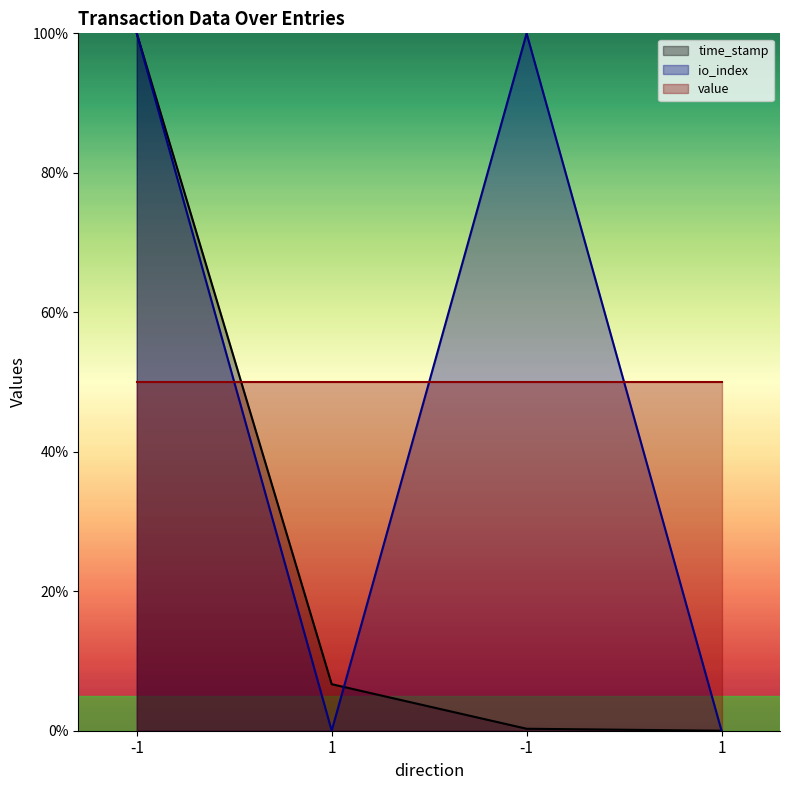

Rank the categories by io_index value from highest to lowest.

-1, -1, 1, 1